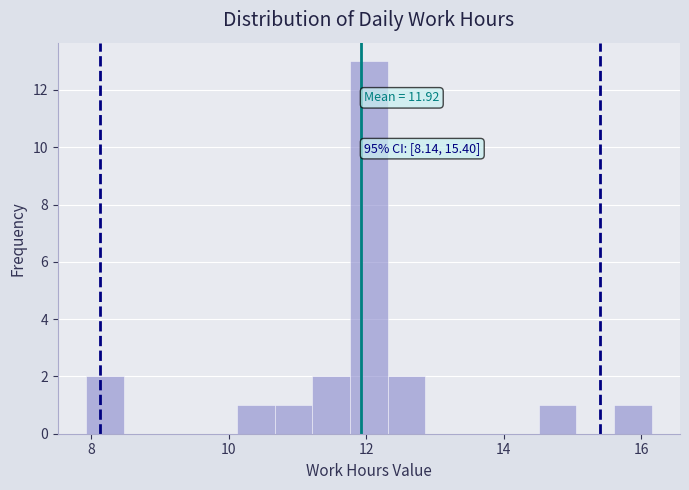

Read against the x-axis, roughly where is the centre of the tallest bar?

12.0